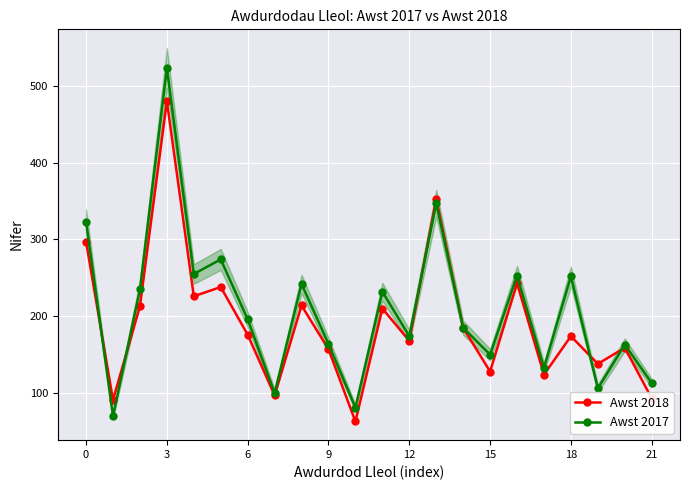

What is the maximum value for Awst 2018?

480